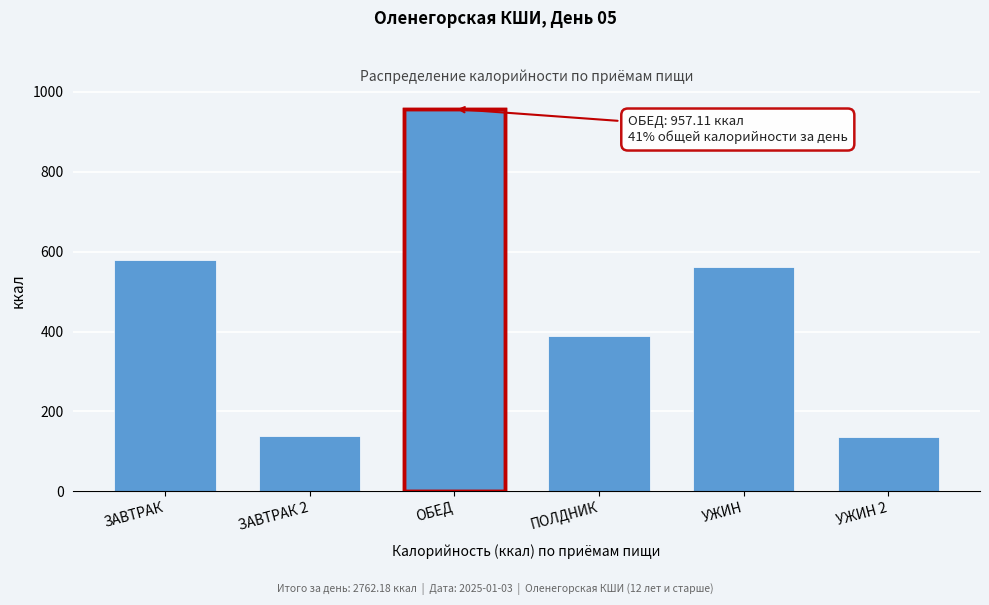

What is the label of the 4th bar from the right?

ОБЕД